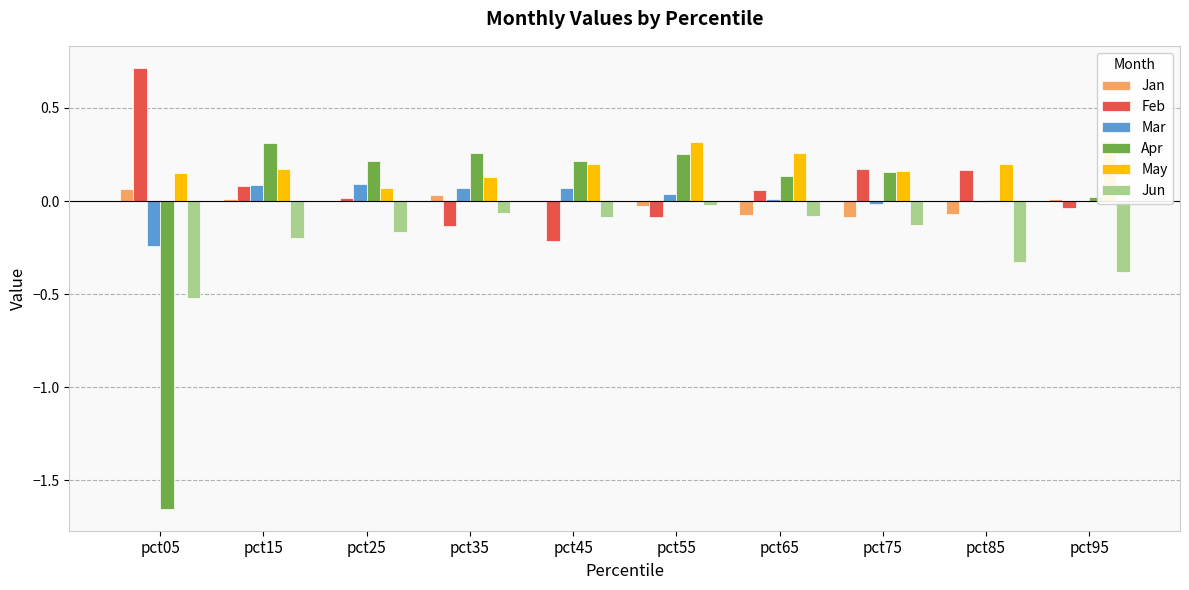

How many data points does each series have?

10